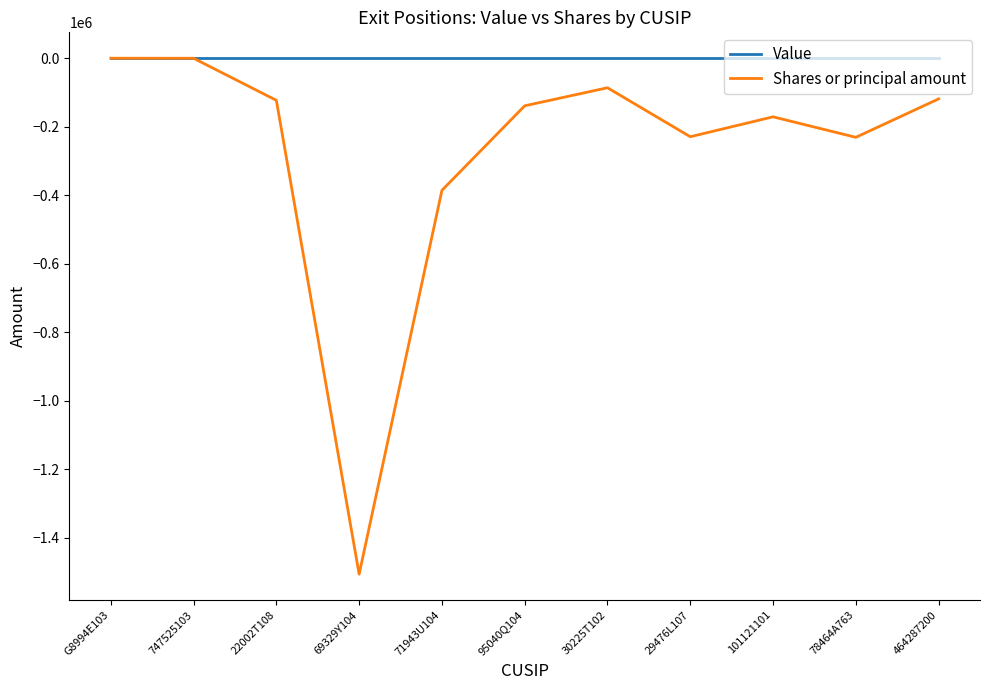

What is the difference between the highest and lowest values at G8994E103?

217